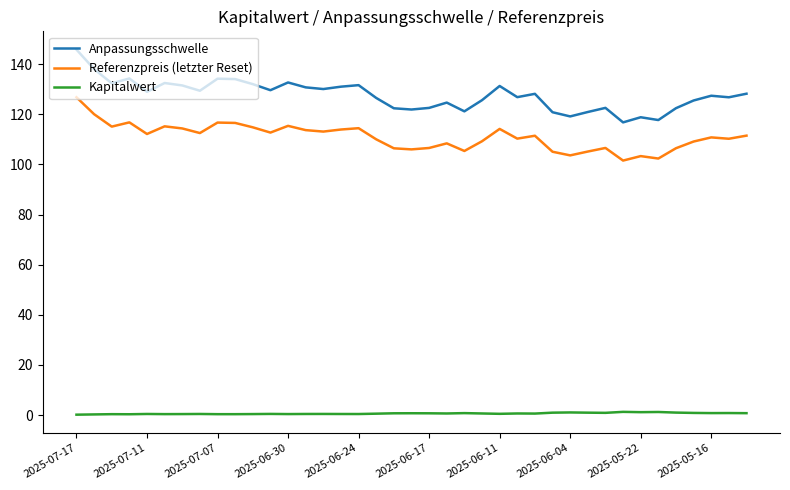

Which series has the largest range (max minus min)?

Anpassungsschwelle